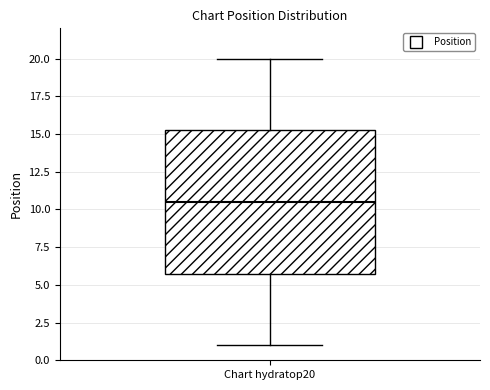

Transcribe this box plot: give where the median line is, the range the box spans, and where the two whiskers end, as read against the y-axis. The values are not printed on the chart, so give them approximately, as read against the axis.

median 10.5, box 6.0 to 15.5, whiskers 1.0 to 20.0